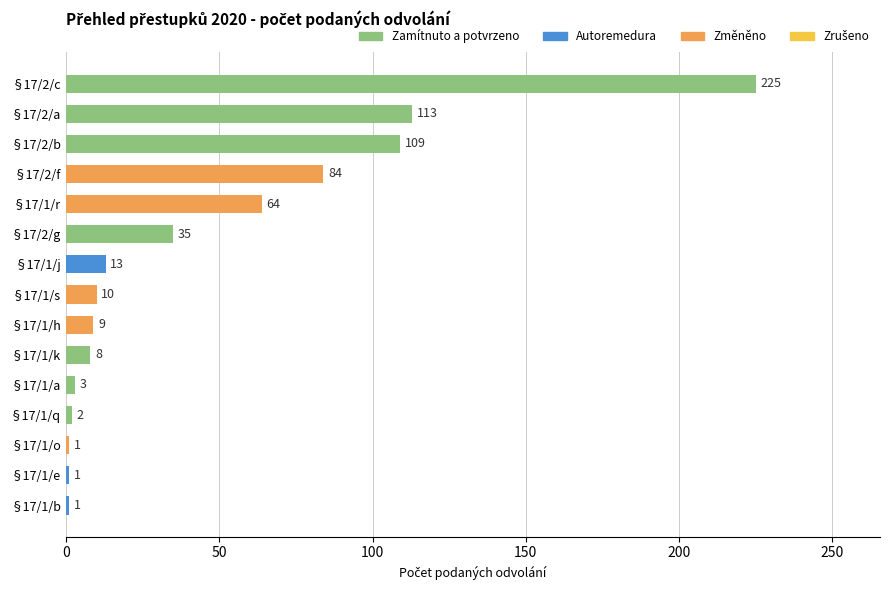

Reading bottom to top, transcribe all the data shown in this chart.

§17/1/b=1	§17/1/e=1	§17/1/o=1	§17/1/q=2	§17/1/a=3	§17/1/k=8	§17/1/h=9	§17/1/s=10	§17/1/j=13	§17/2/g=35	§17/1/r=64	§17/2/f=84	§17/2/b=109	§17/2/a=113	§17/2/c=225